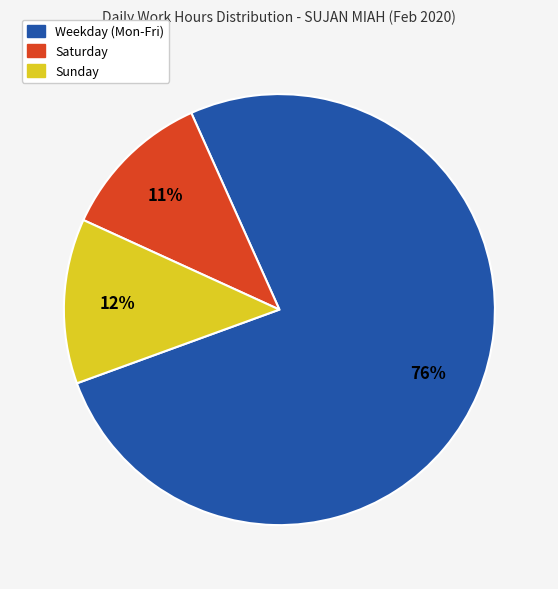

To the nearest percent, what is the average slice percentage?

33%